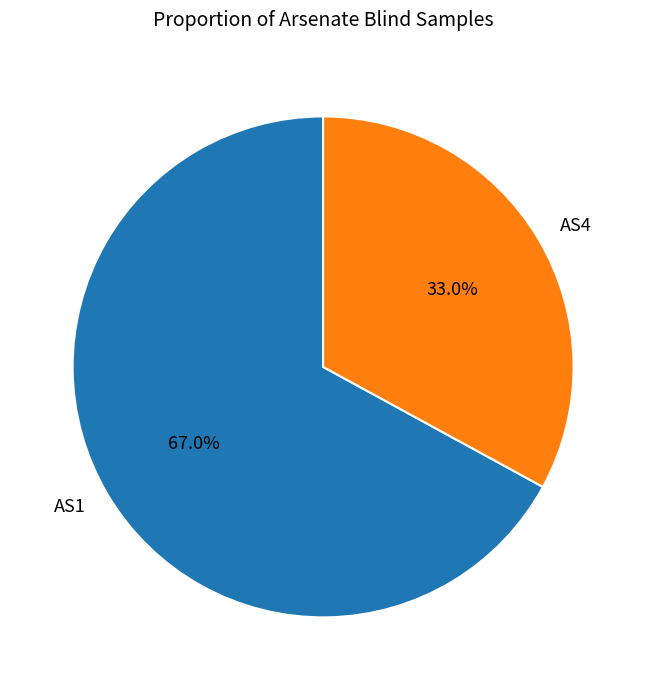

To the nearest percent, what percentage of the pie is AS4?

33%